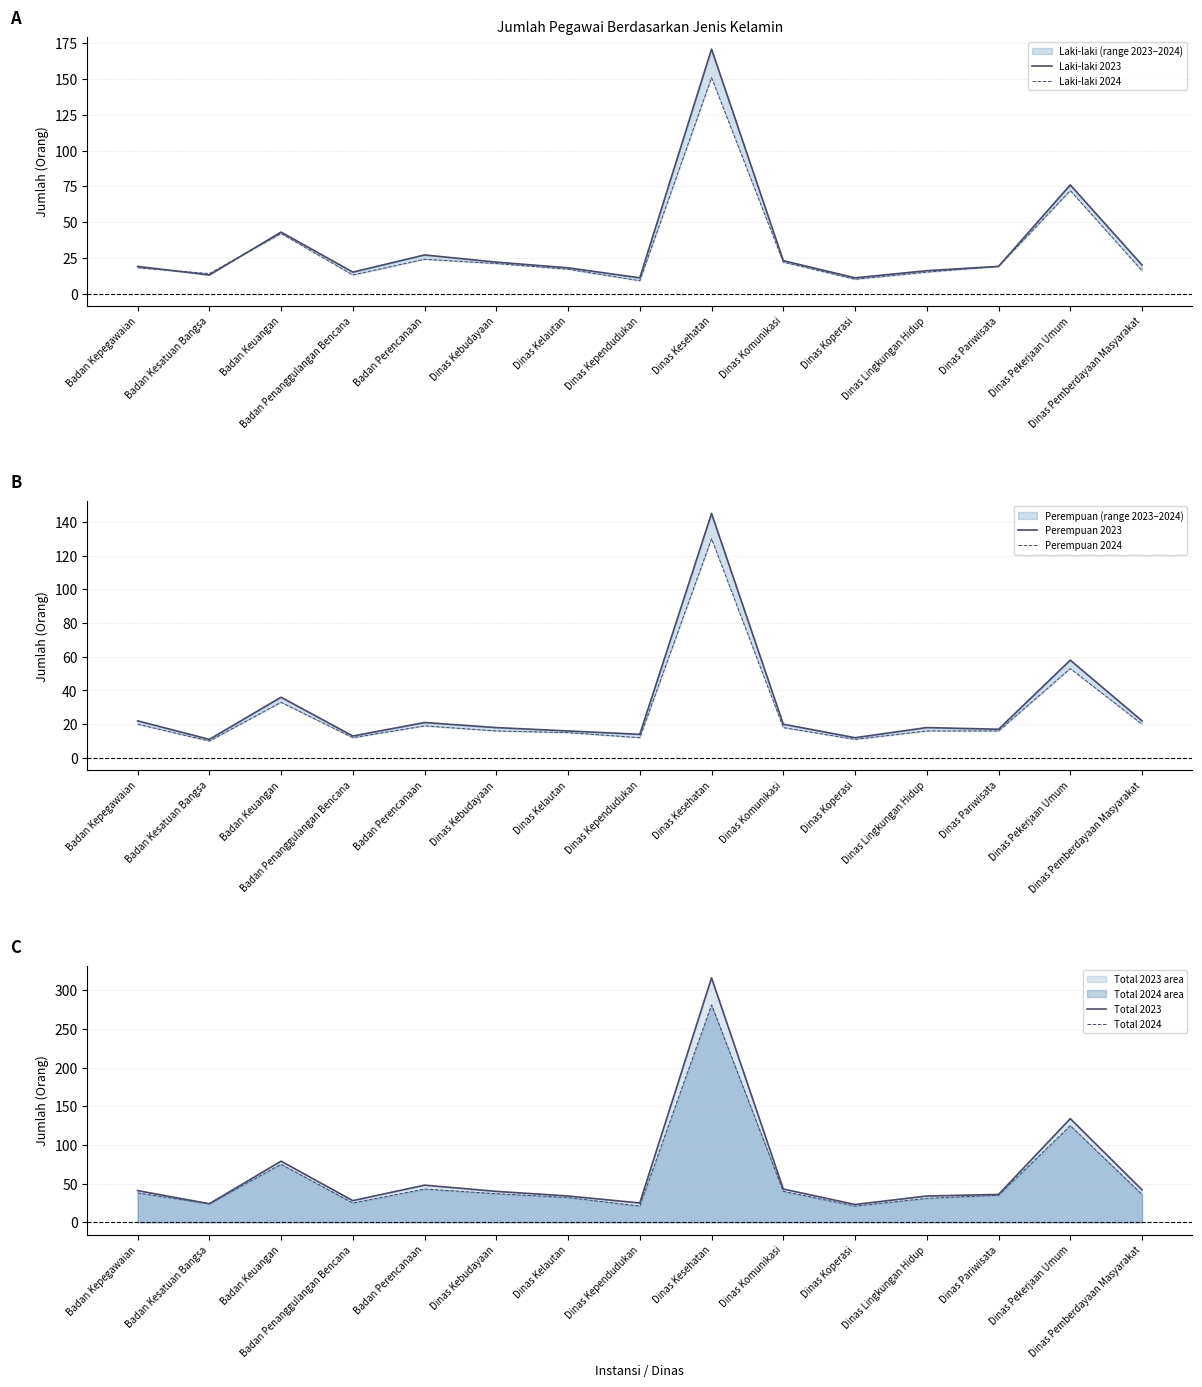

What is the spread (max minus min) of values at Badan Penanggulangan Bencana?

16